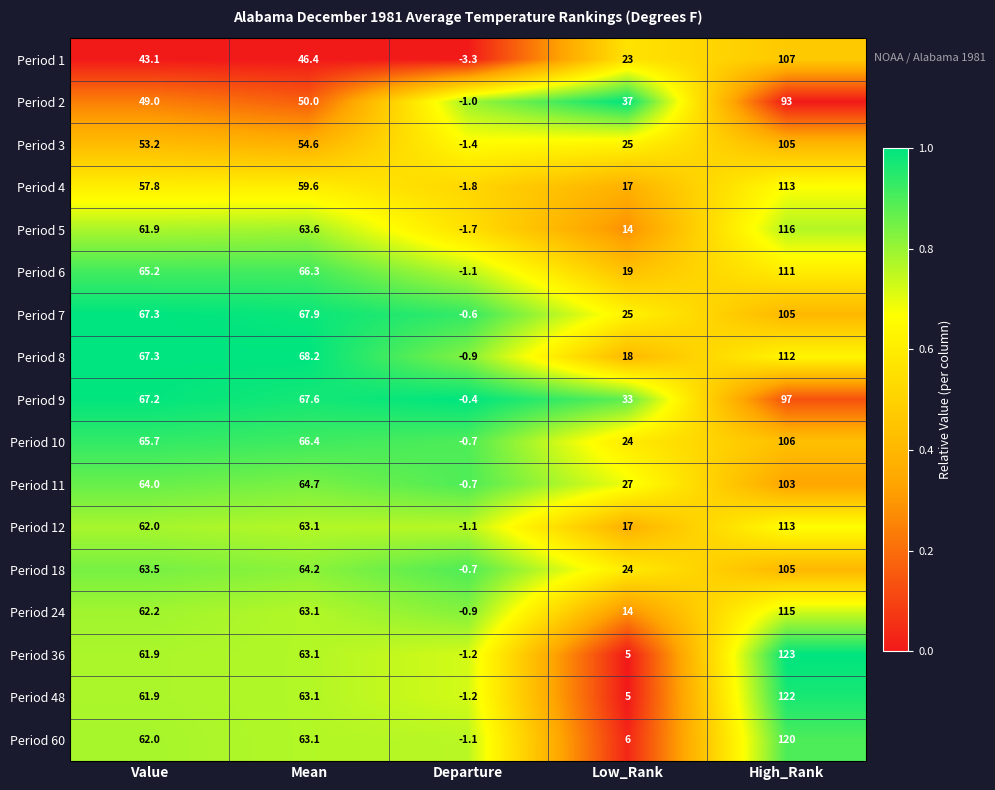

The value of Period 9 at Value is 67.2. True or false?

True